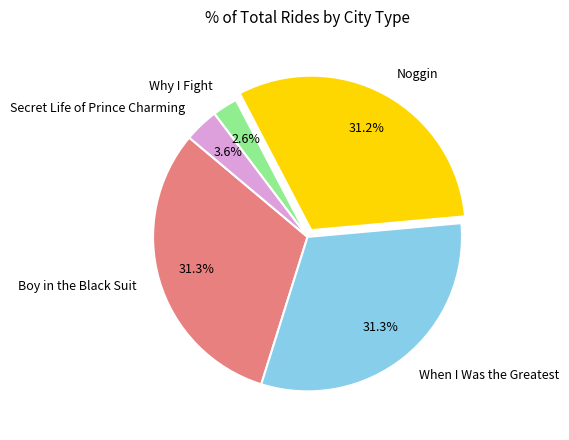

What is the smallest slice in the pie chart?

Why I Fight